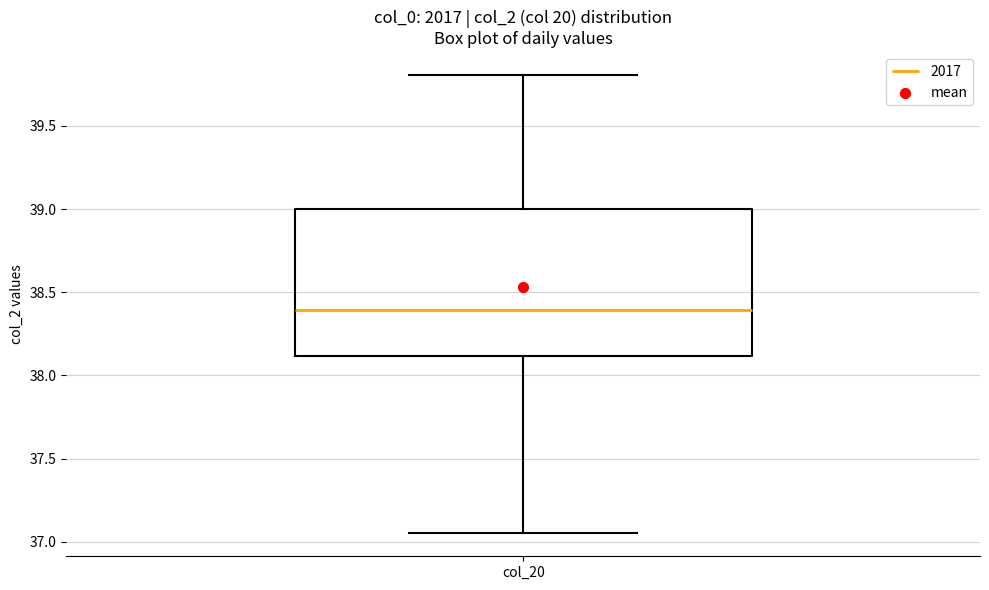

Transcribe this box plot: give where the median line is, the range the box spans, and where the two whiskers end, as read against the y-axis. The values are not printed on the chart, so give them approximately, as read against the axis.

median 38.40, box 38.10 to 39.00, whiskers 37.05 to 39.80